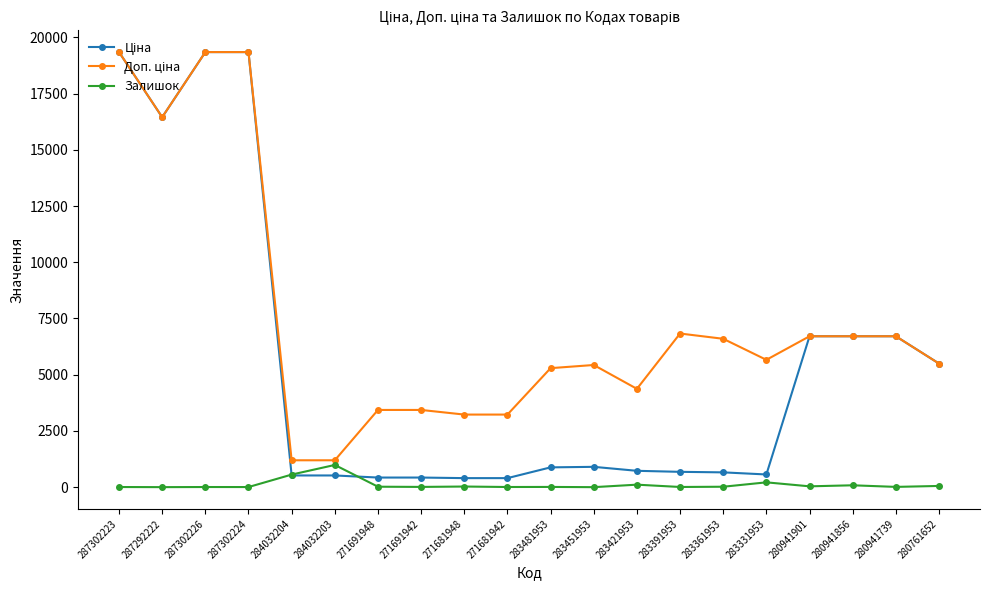

True or false: Залишок has more than 0 interior local peaks.

True